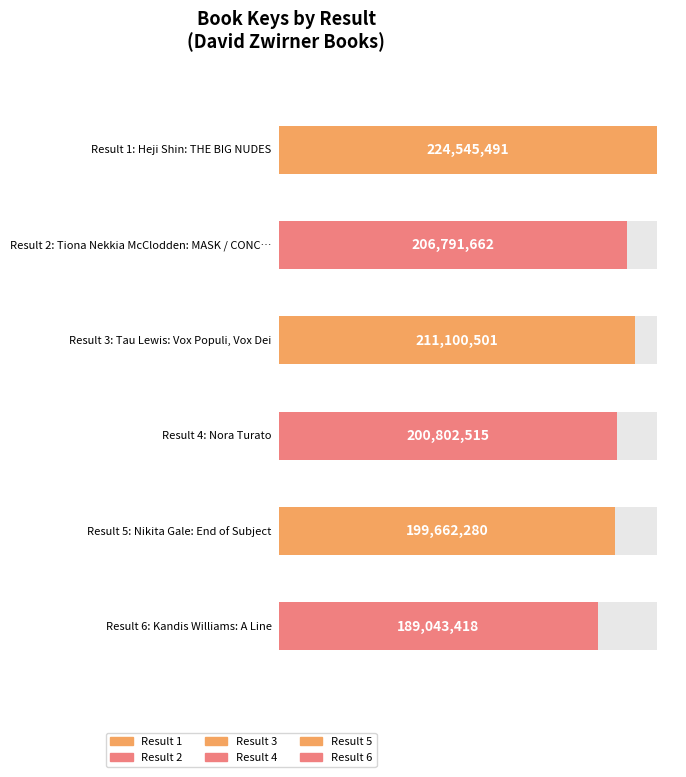

How many data points are less than 206791662?

3